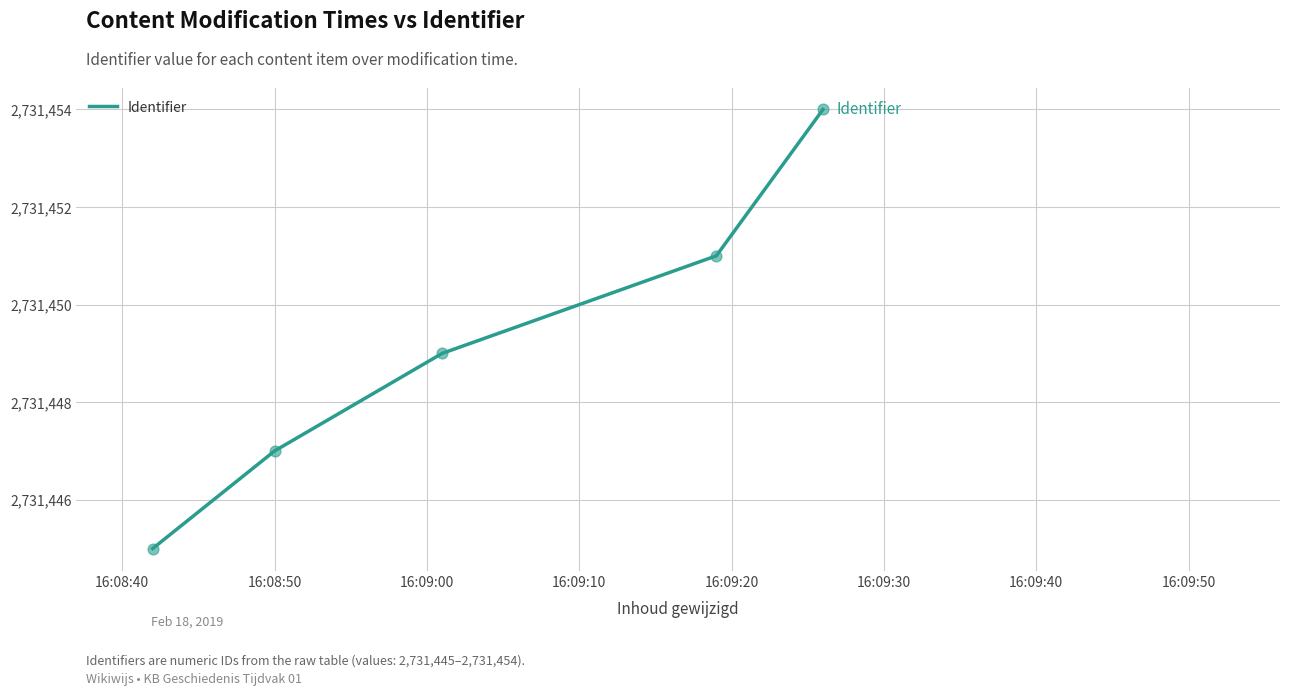

True or false: the data has more than 0 interior local peaks.

False